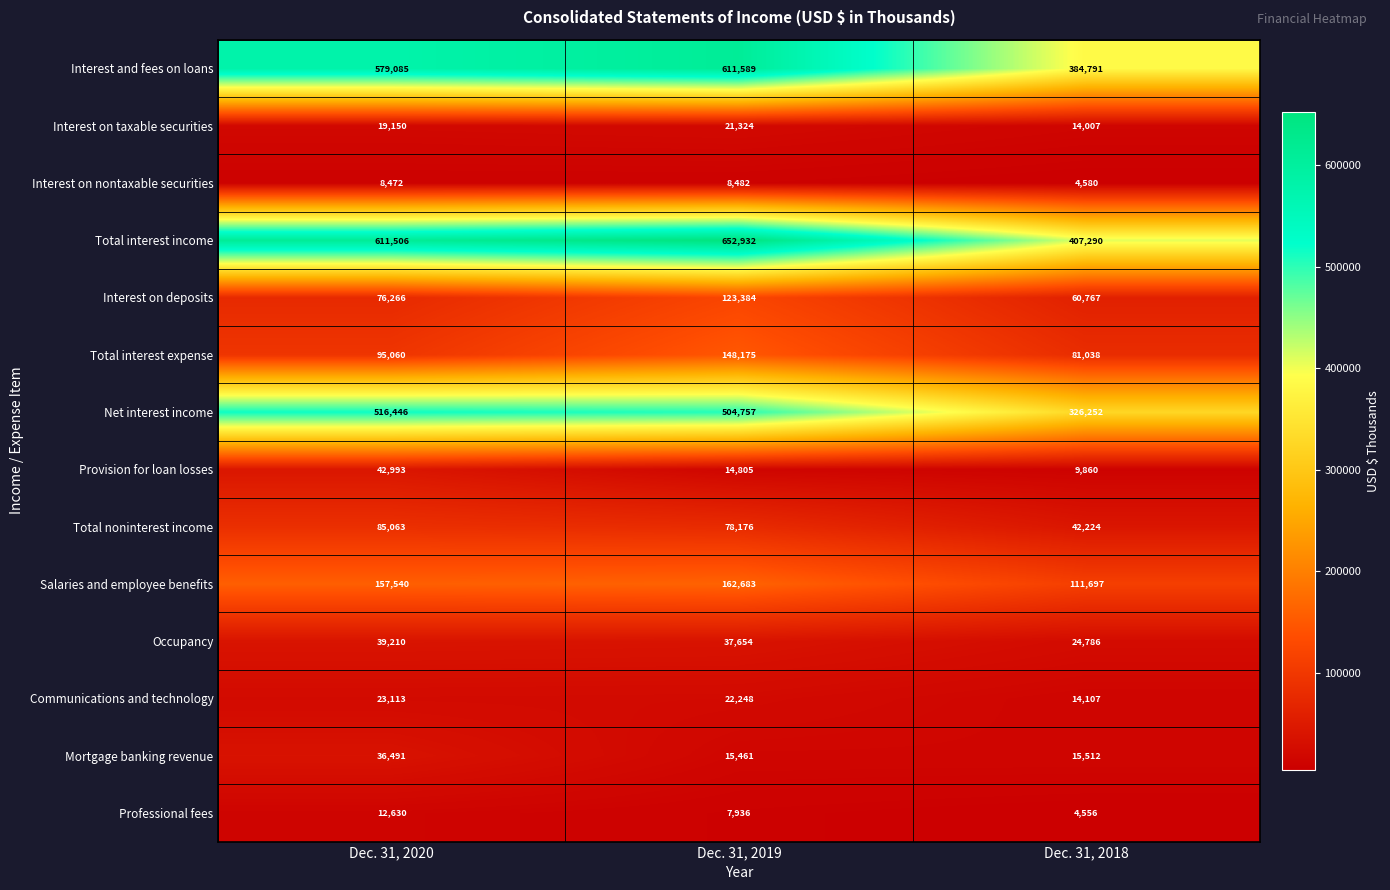

What is the average value of the Total interest expense series?

108091